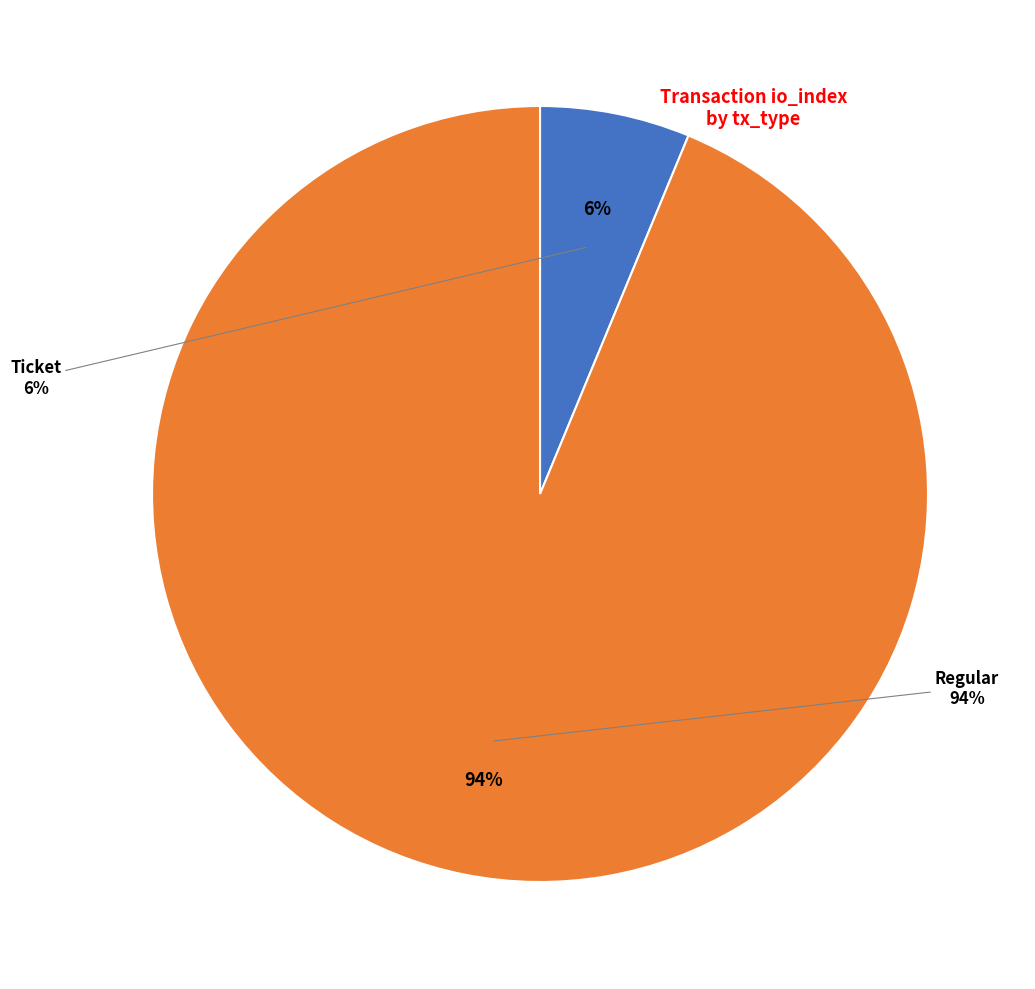

What is the smallest slice in the pie chart?

Ticket